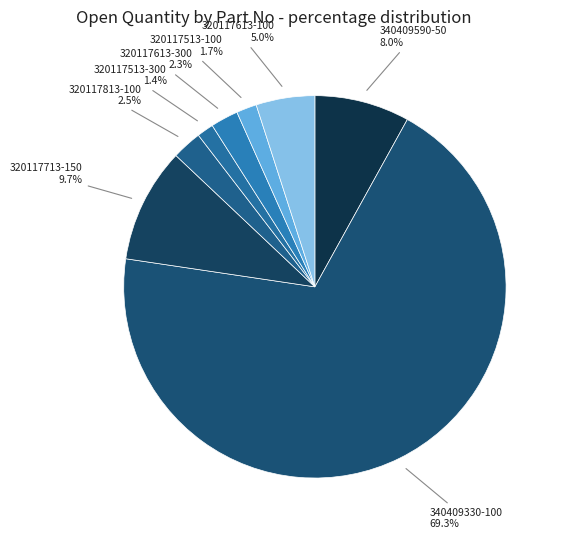

Between 320117713-150 and 320117513-300, which is larger?

320117713-150